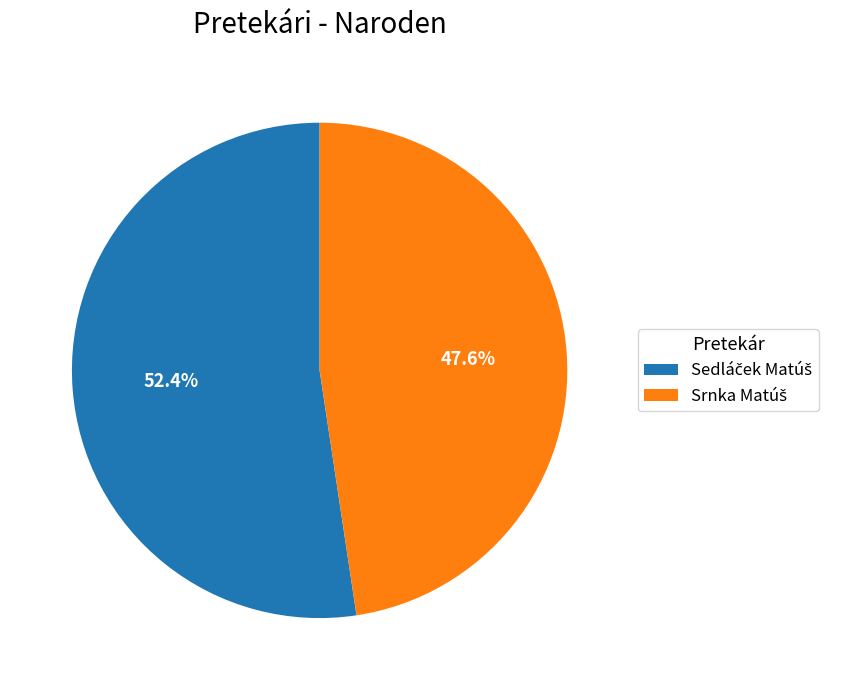

Does any single category account for the majority?

Yes